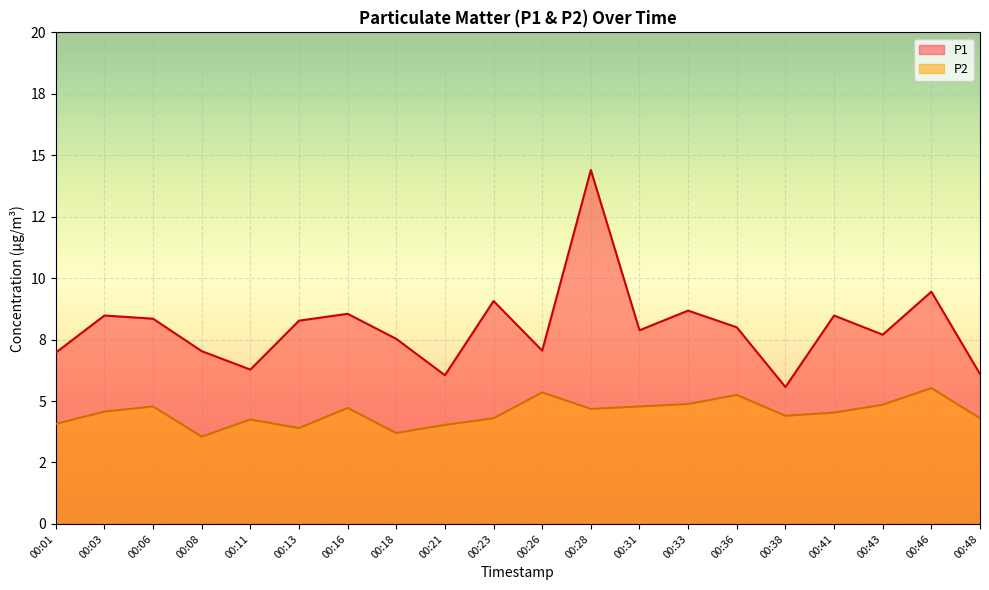

Reading left to right, transcribe all the data shown in this chart.

P1: 00:01=7.0	00:03=8.5	00:06=8.3	00:08=7.0	00:11=6.3	00:13=8.3	00:16=8.6	00:18=7.5	00:21=6.0	00:23=9.1	00:26=7.0	00:28=14.4	00:31=7.9	00:33=8.7	00:36=8.0	00:38=5.6	00:41=8.5	00:43=7.7	00:46=9.4	00:48=6.1
P2: 00:01=4.1	00:03=4.6	00:06=4.8	00:08=3.5	00:11=4.2	00:13=3.9	00:16=4.7	00:18=3.7	00:21=4.0	00:23=4.3	00:26=5.3	00:28=4.7	00:31=4.8	00:33=4.9	00:36=5.2	00:38=4.4	00:41=4.5	00:43=4.8	00:46=5.5	00:48=4.3